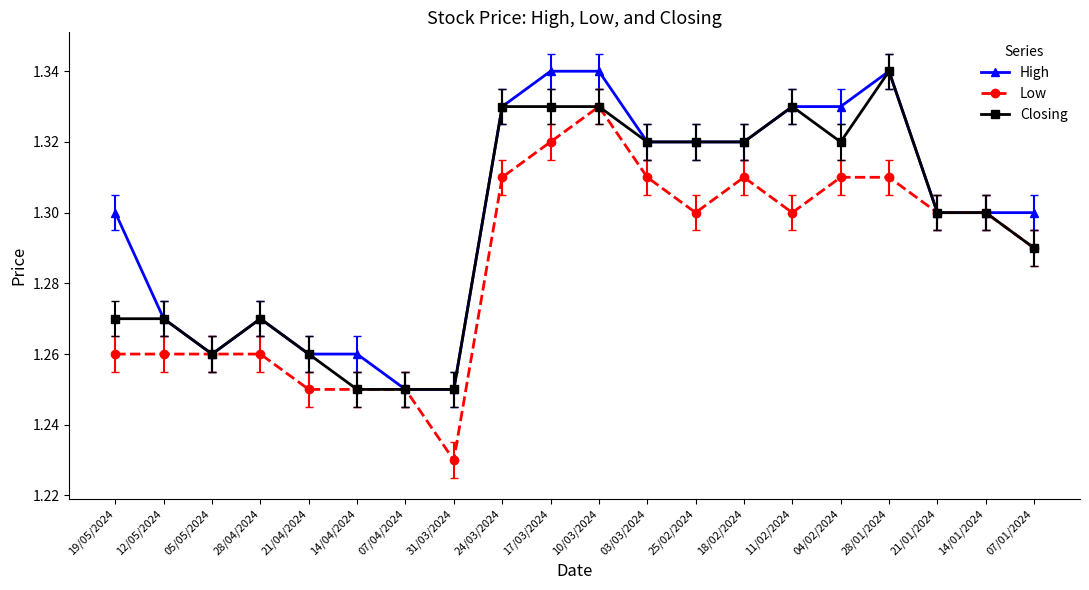

The value of Low at 19/05/2024 is 1.3. True or false?

True